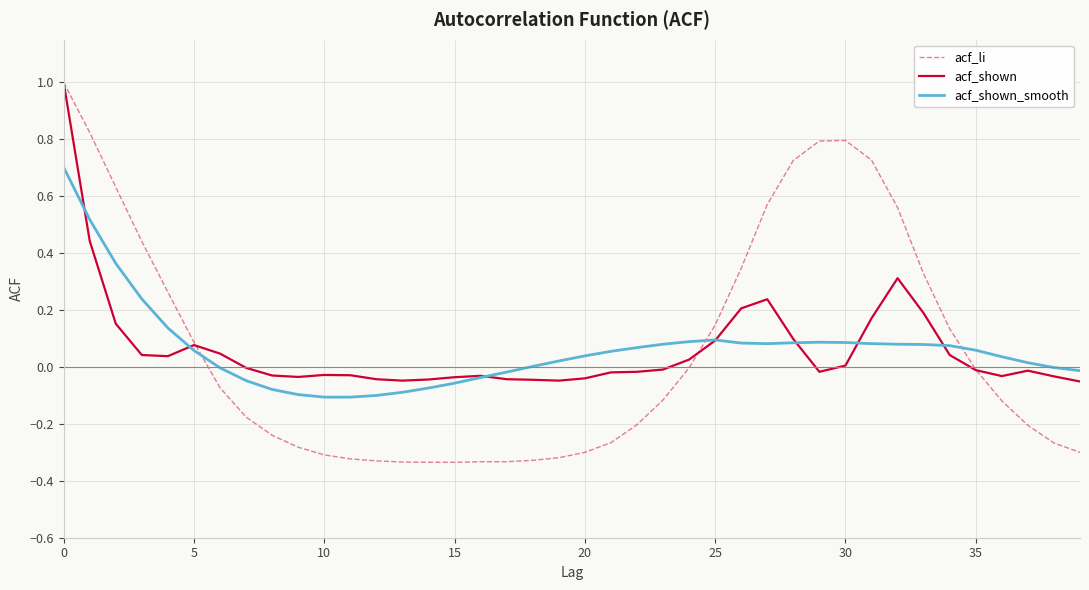

Which series has the widest spread of values?

acf_li